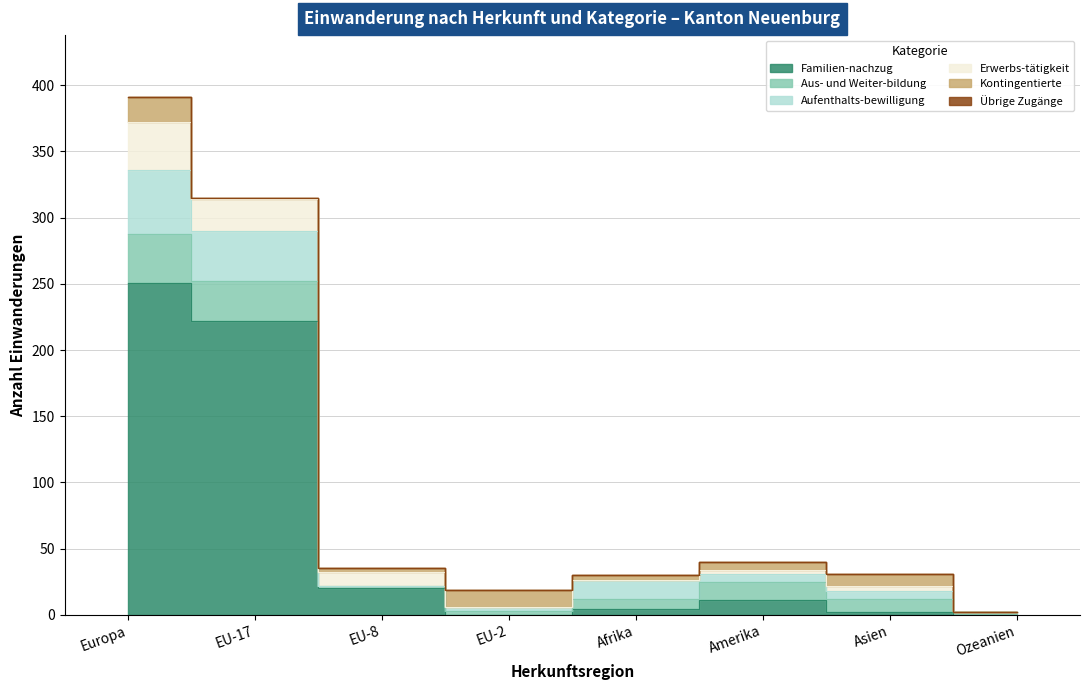

After their last crossing, which series has the higher values: Aufenthalts-bewilligung or Aus- und Weiter-bildung?

Aus- und Weiter-bildung